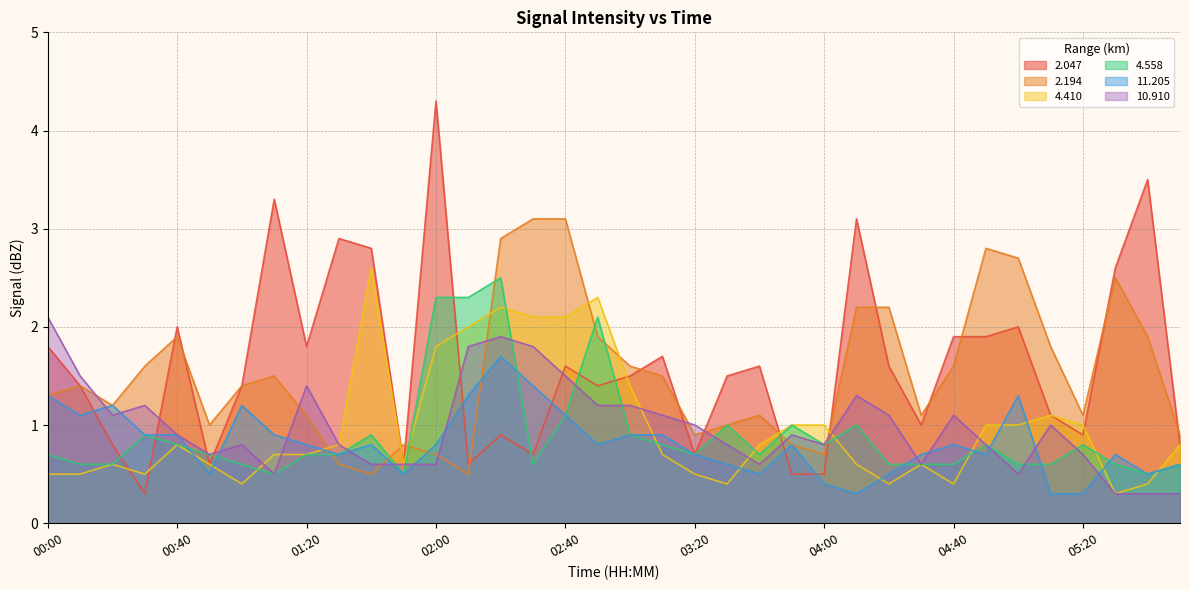

What is the value of the 2.194 point at the 36th from the left?

0.9